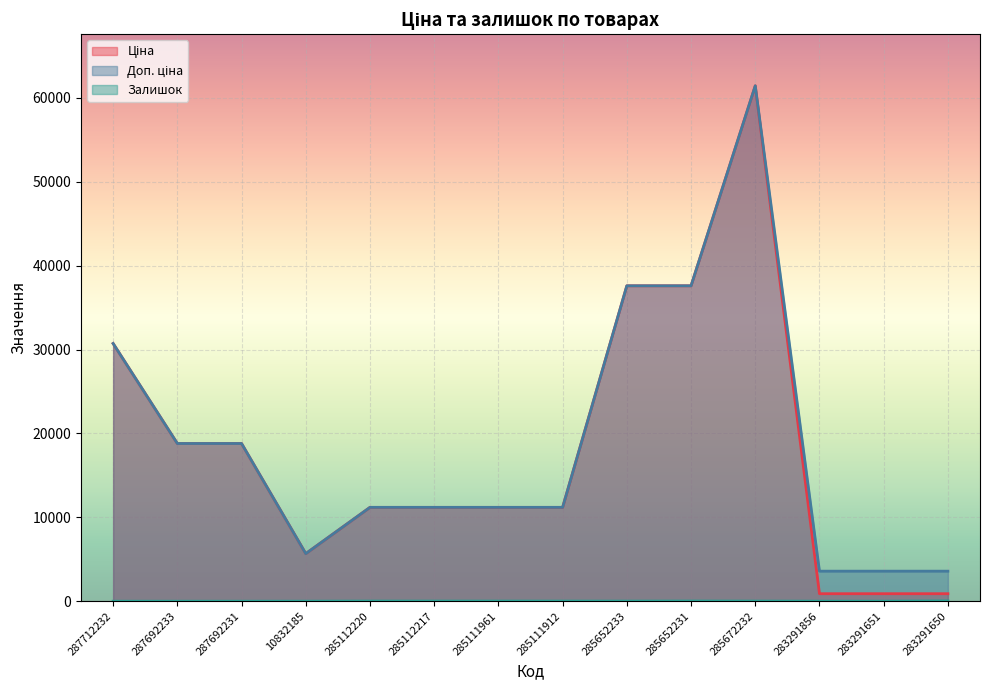

True or false: Доп. ціна and Ціна intersect in this chart.

False